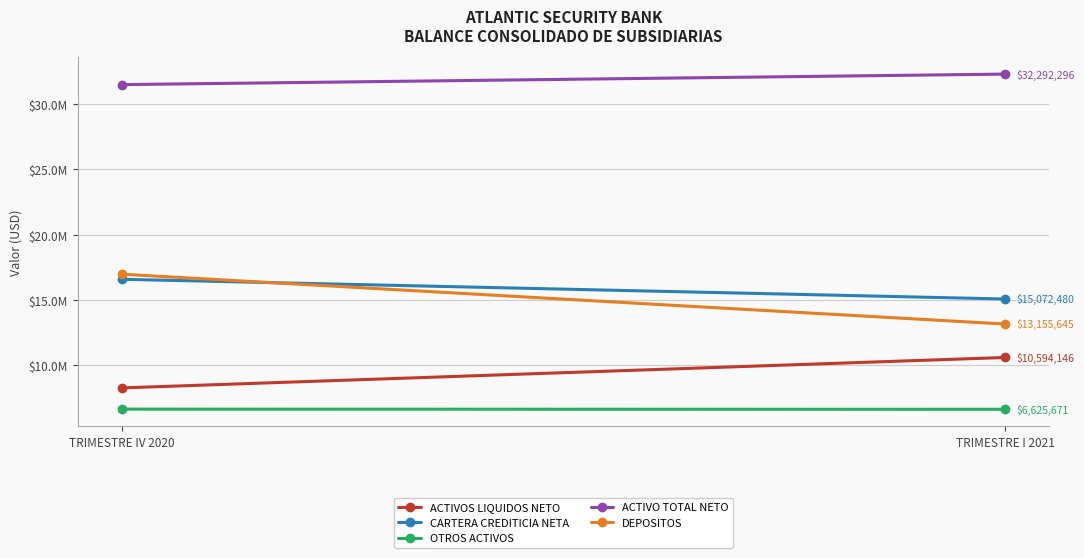

True or false: OTROS ACTIVOS has a value of 6625670.8 at TRIMESTRE I 2021.

True